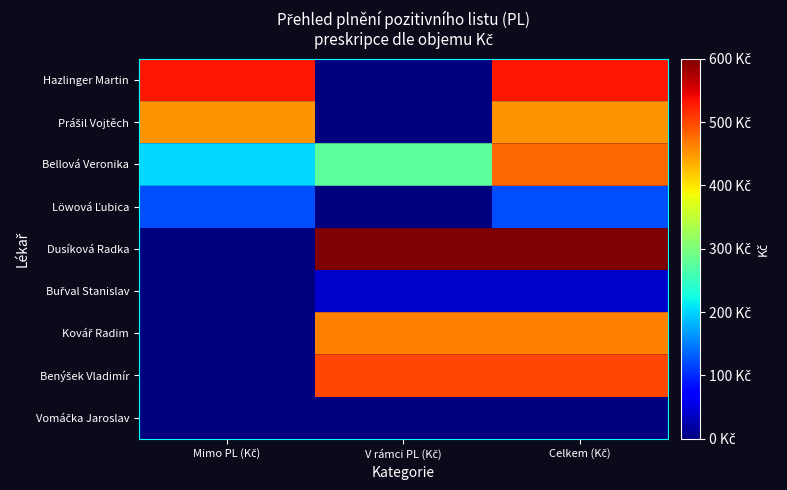

Which series has the largest total across all categories?

Dusíková Radka